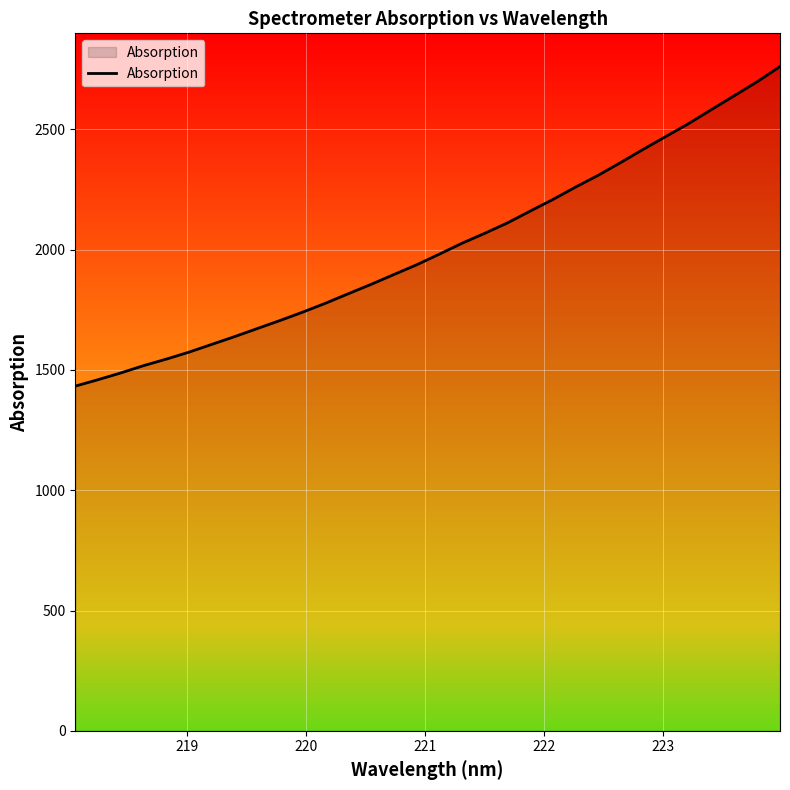

True or false: the data has more than 2 interior local peaks.

False